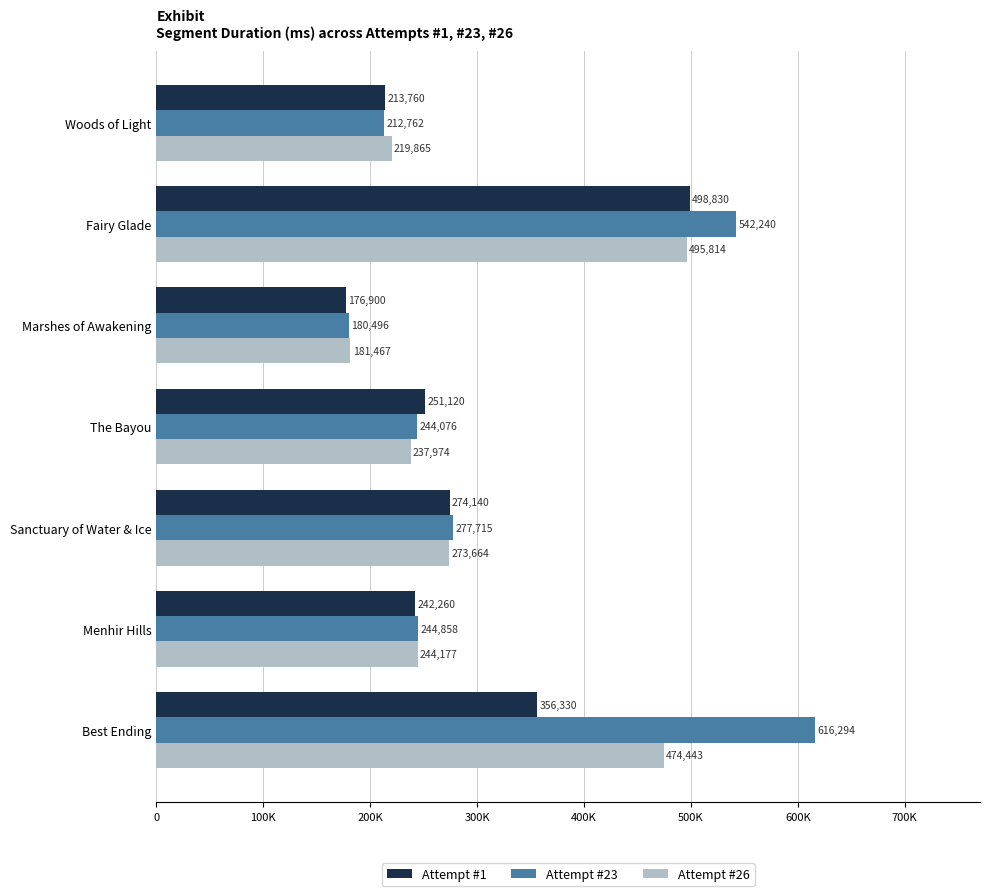

What are all the series names shown in the legend?

Attempt #1, Attempt #23, Attempt #26